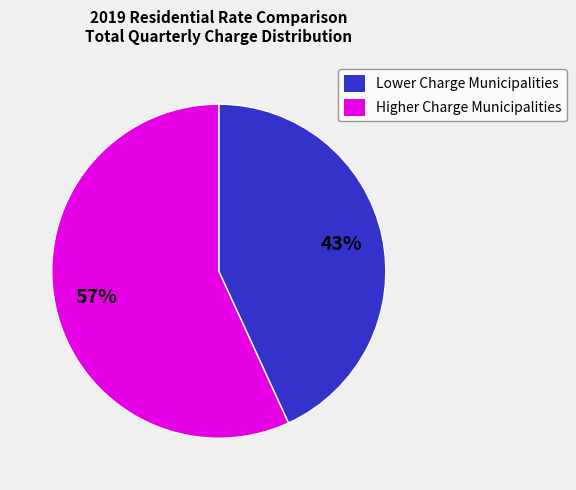

Which category has the biggest portion of the pie?

Higher Charge Municipalities